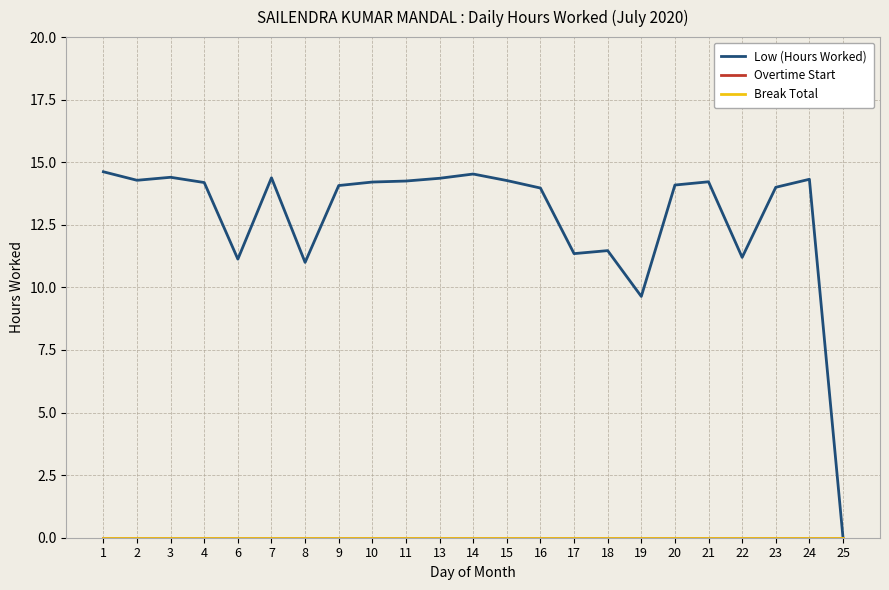

True or false: Low (Hours Worked) and Overtime Start intersect in this chart.

False